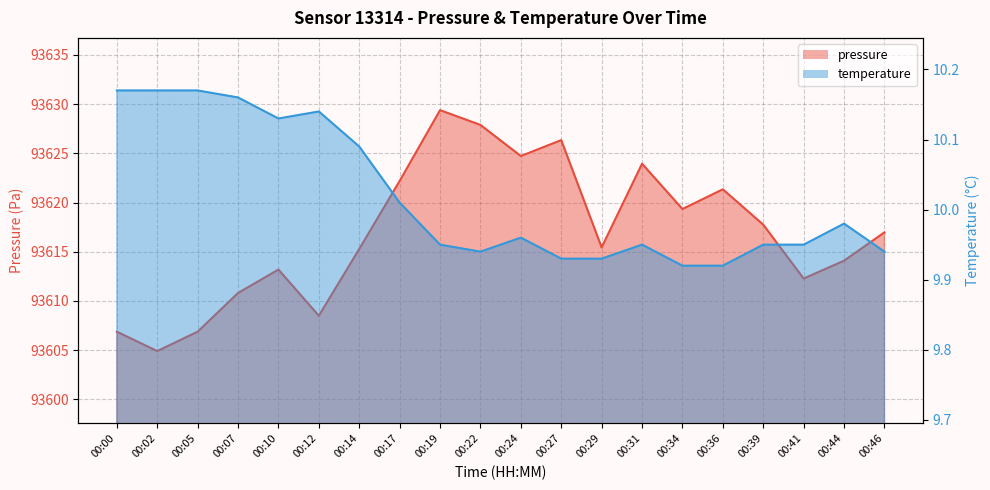

What is the spread (max minus min) of values at 00:44?

93604.1